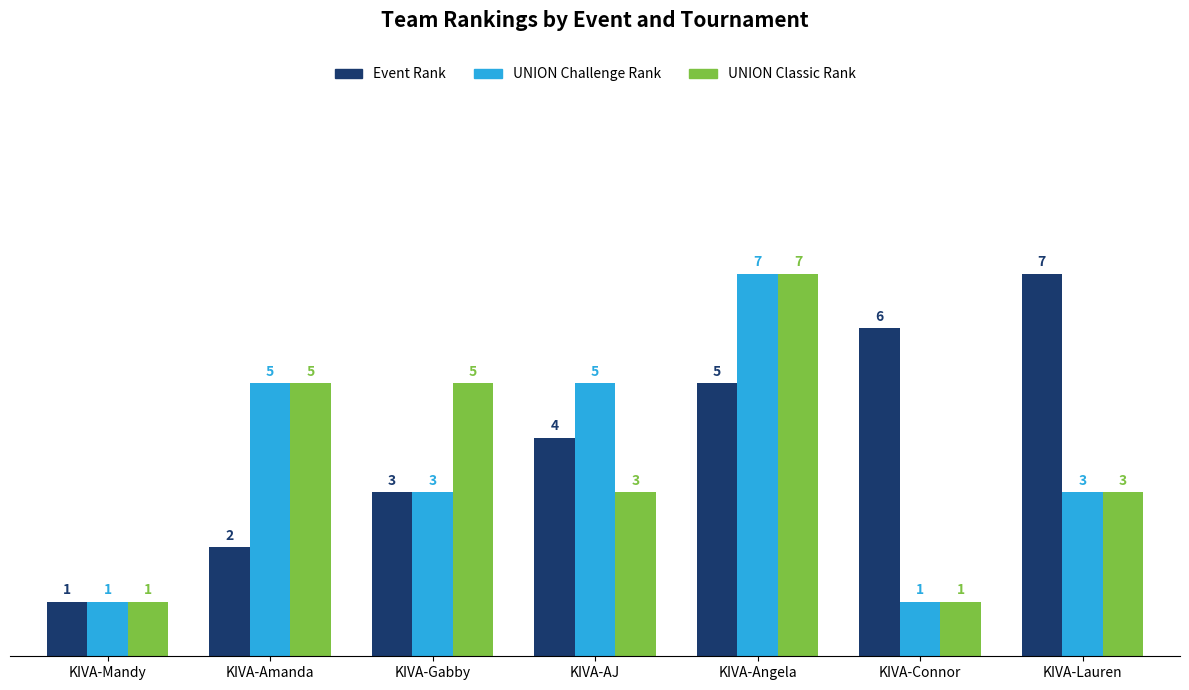

What is the total value across all series at KIVA-Angela?

19